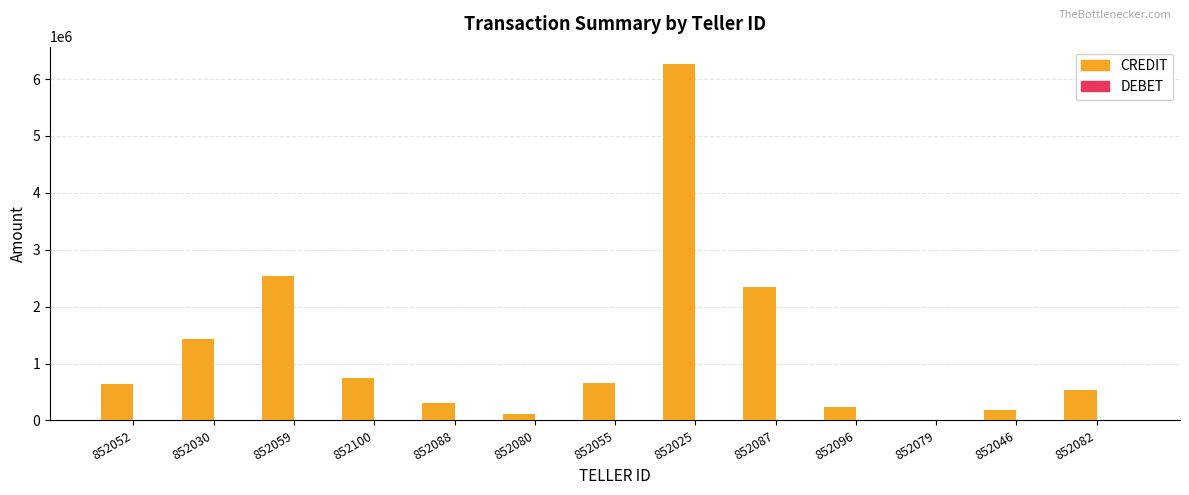

What is the greatest value displayed?

6255500